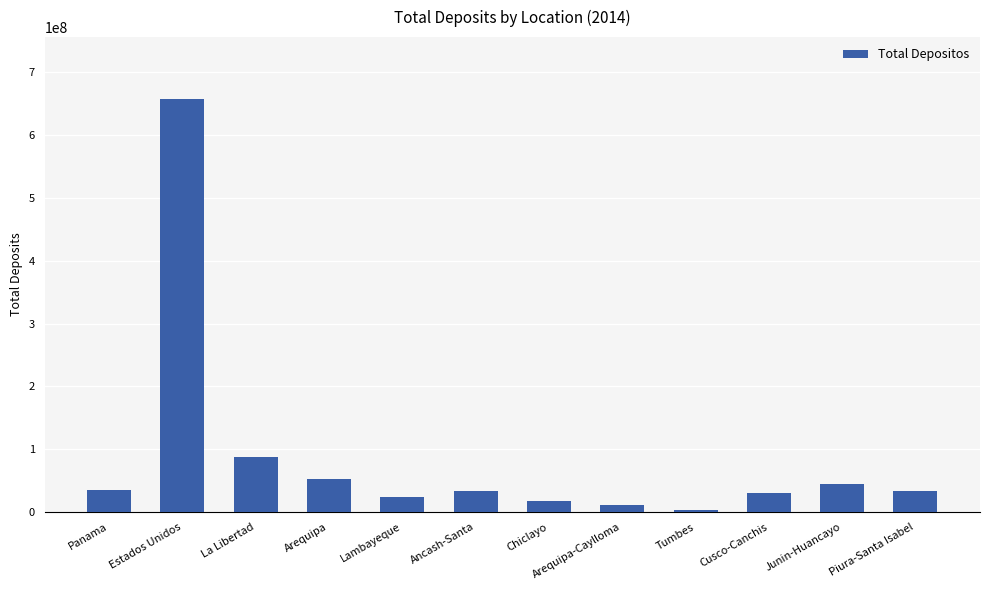

What is the difference between the values at La Libertad and Arequipa?

35344782.1